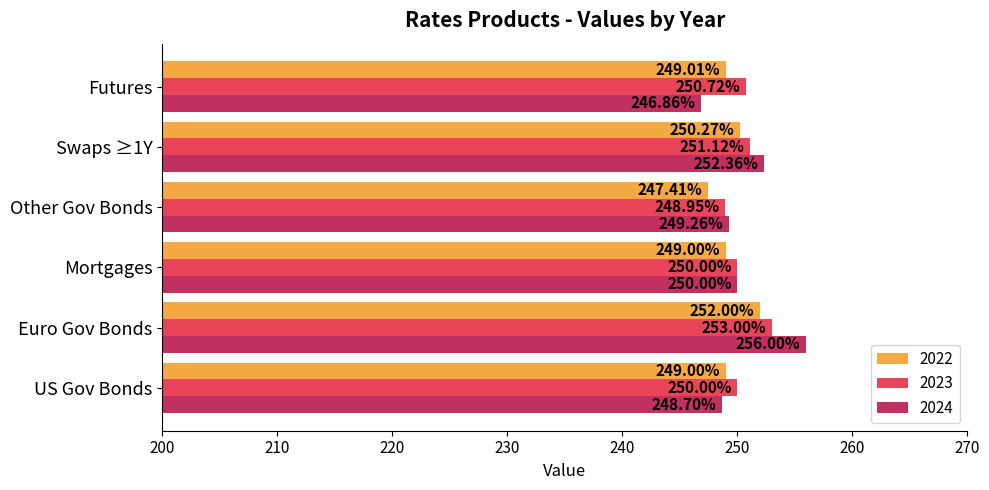

At Futures, list the series in order from largest to smallest.

2023, 2022, 2024